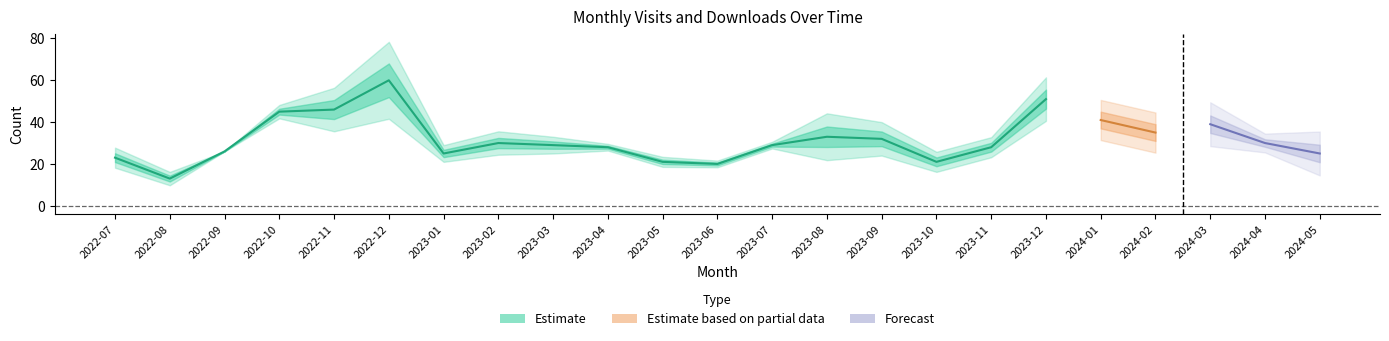

What is the maximum value shown in the chart?

60